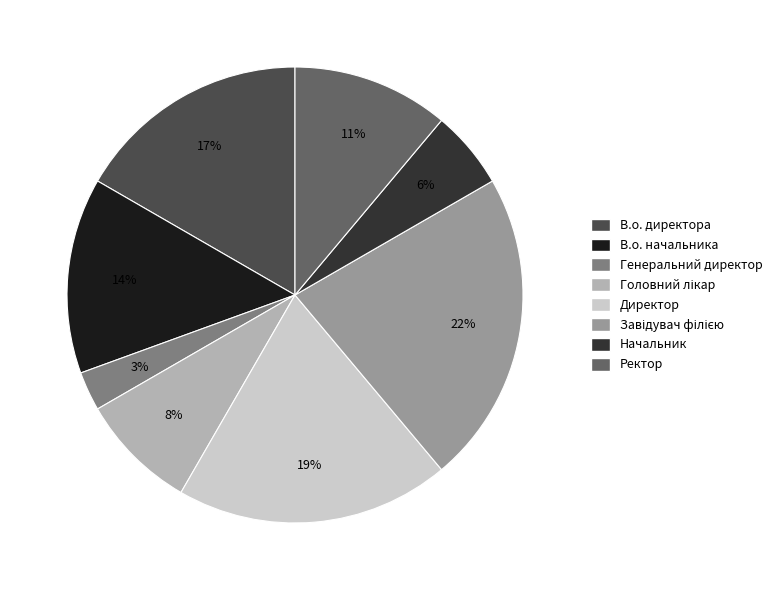

To the nearest percent, what is the average slice percentage?

12%